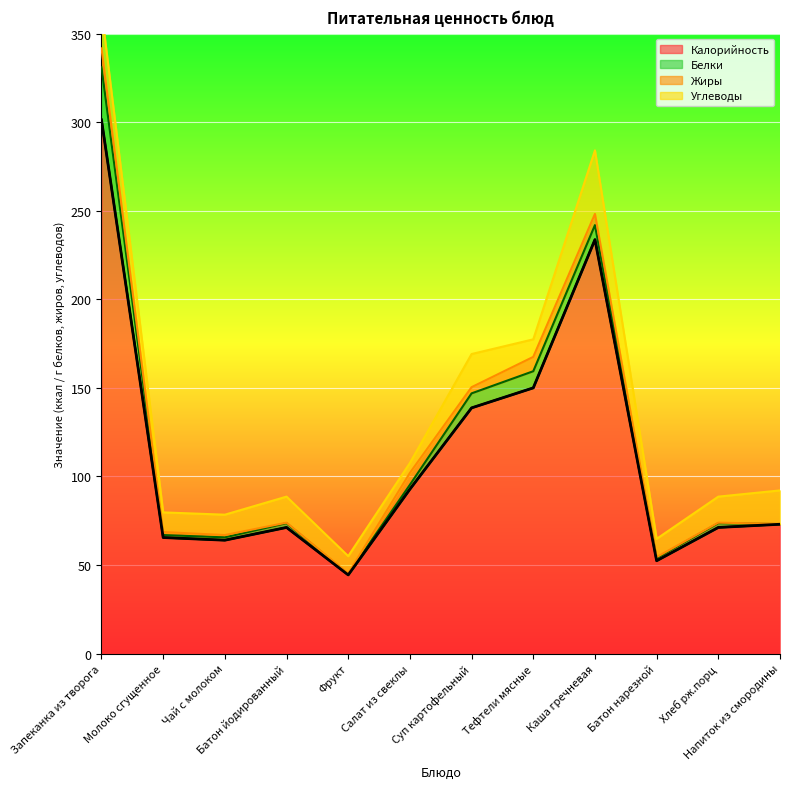

What is the approximate value of Калорийность at Молоко сгущенное?

65.5